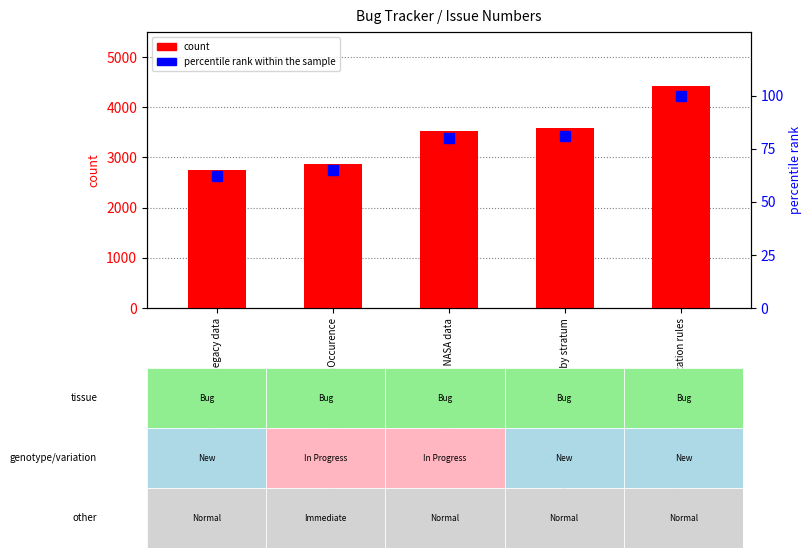

What are all the series names shown in the legend?

count, percentile rank within the sample